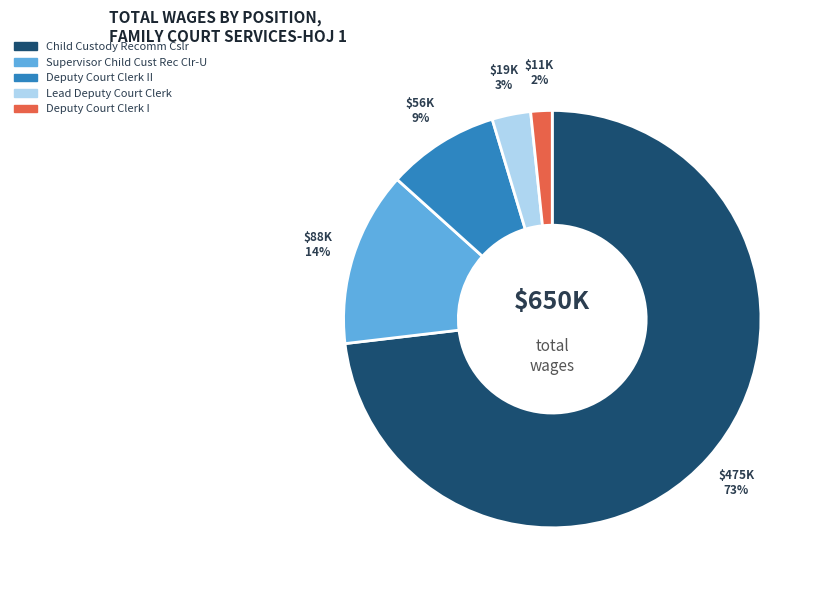

Is there a majority slice in this chart?

Yes